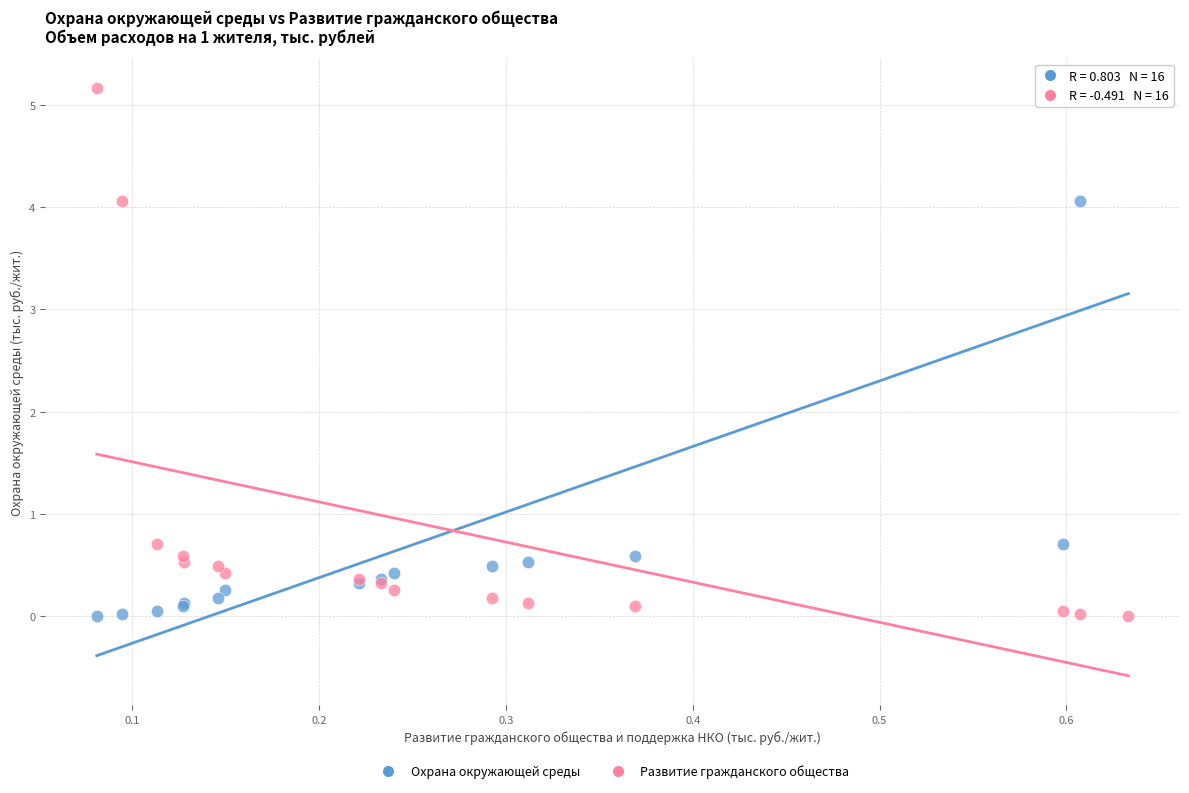

What is the X range (max minus min) for the scatter plot?

0.6